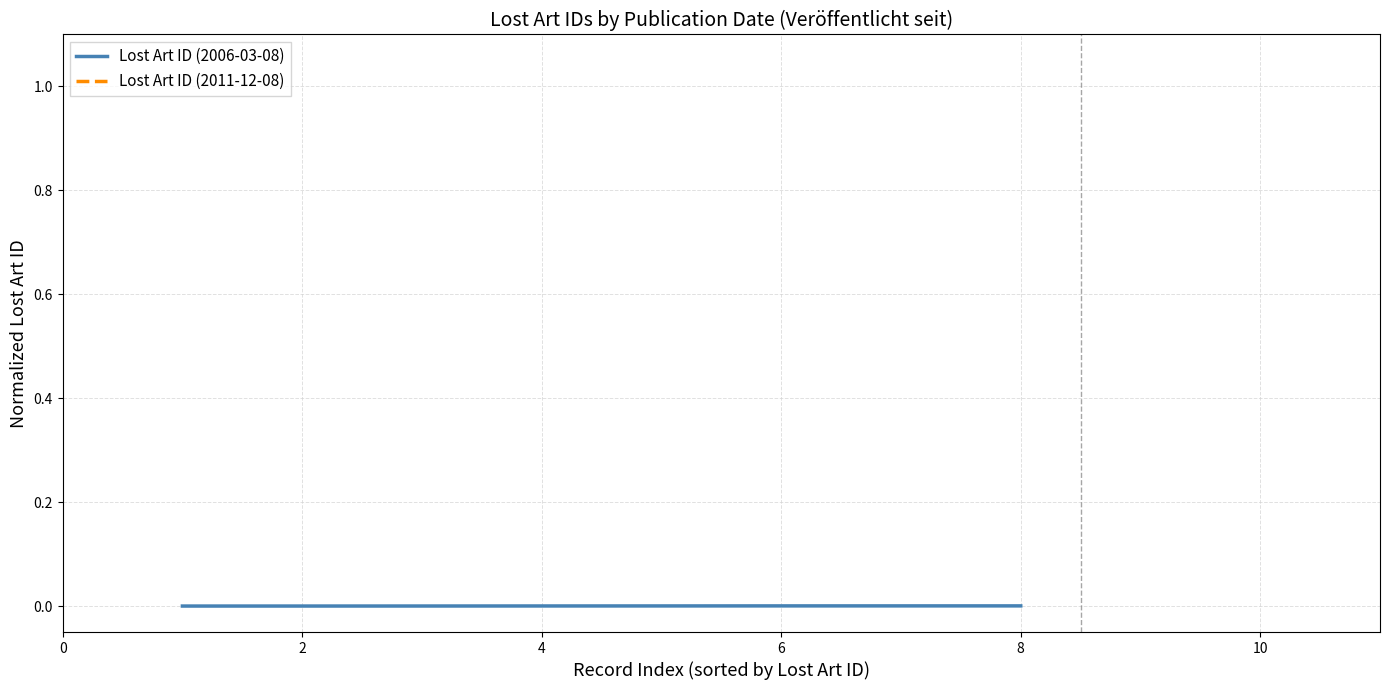

How many series are shown in this chart?

1